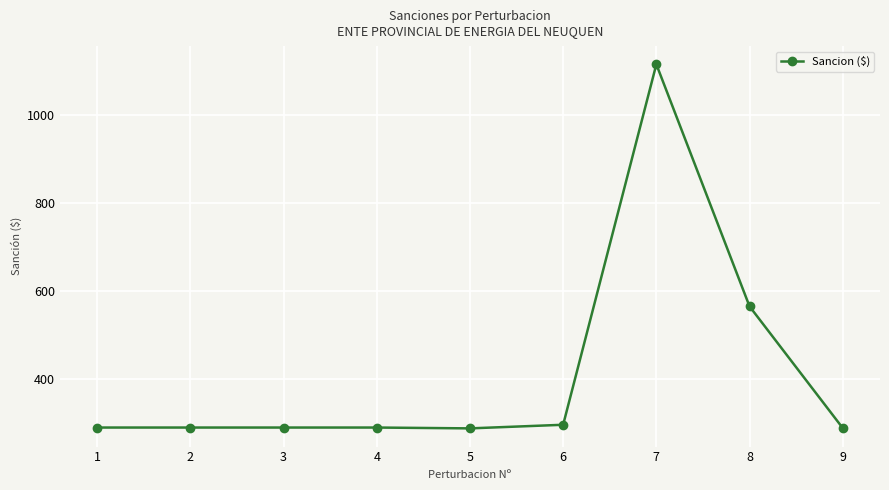

How many values are below 290?

2